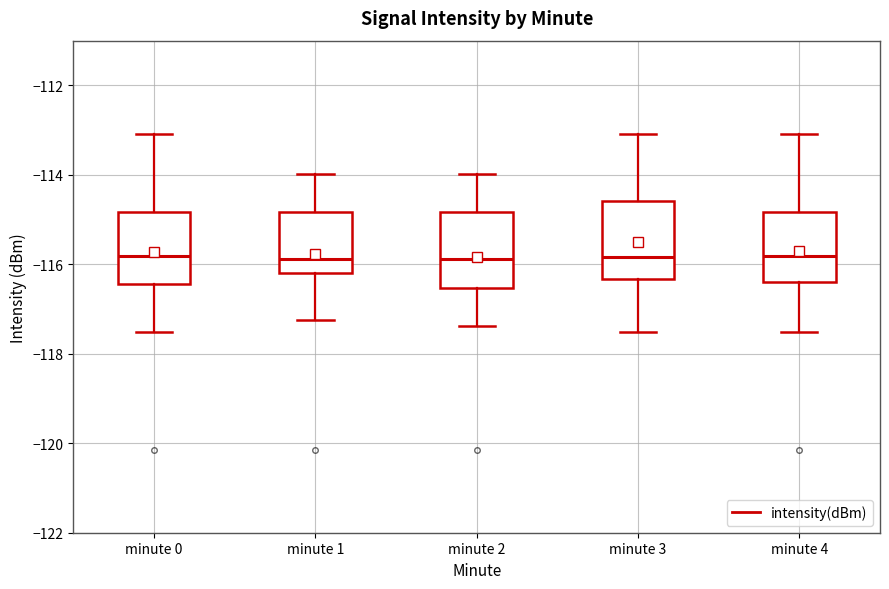

Where is the lower edge of the box for minute 2 on the y-axis? The values are not printed on the chart, so give them approximately, as read against the axis.

-116.6